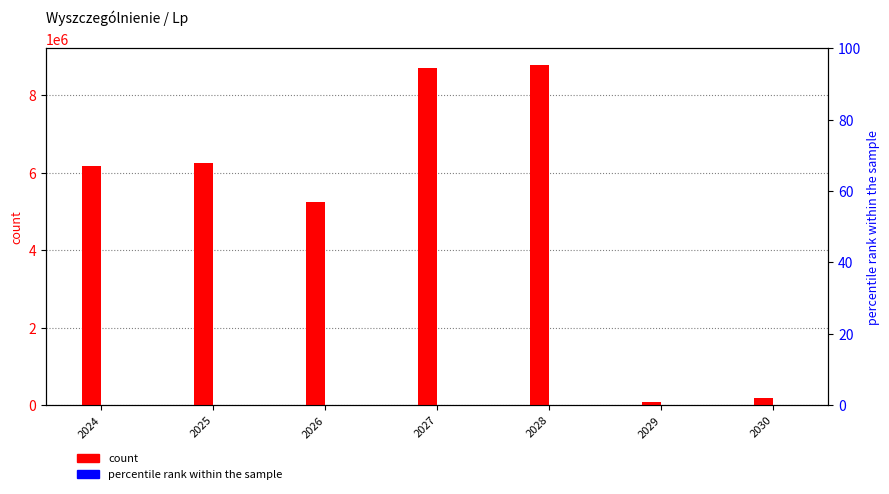

How many series are shown in this chart?

2